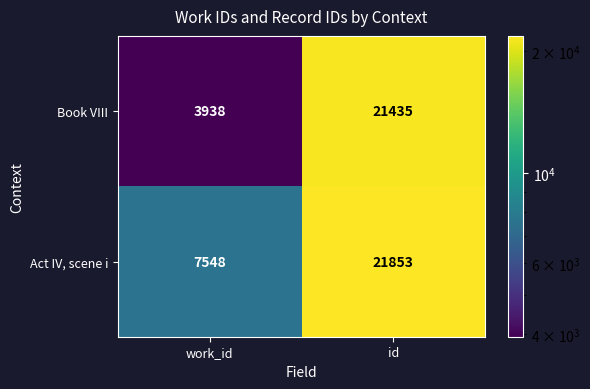

What is the total value across all series at work_id?

11486